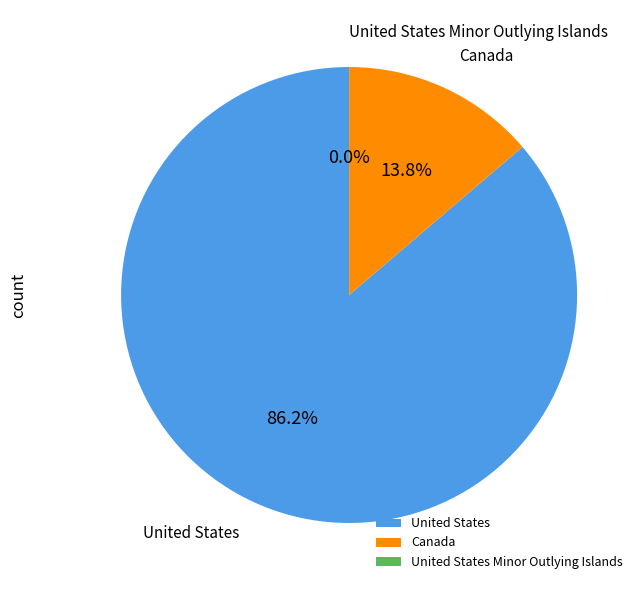

What percentage is the Canada slice, to the nearest percent?

14%